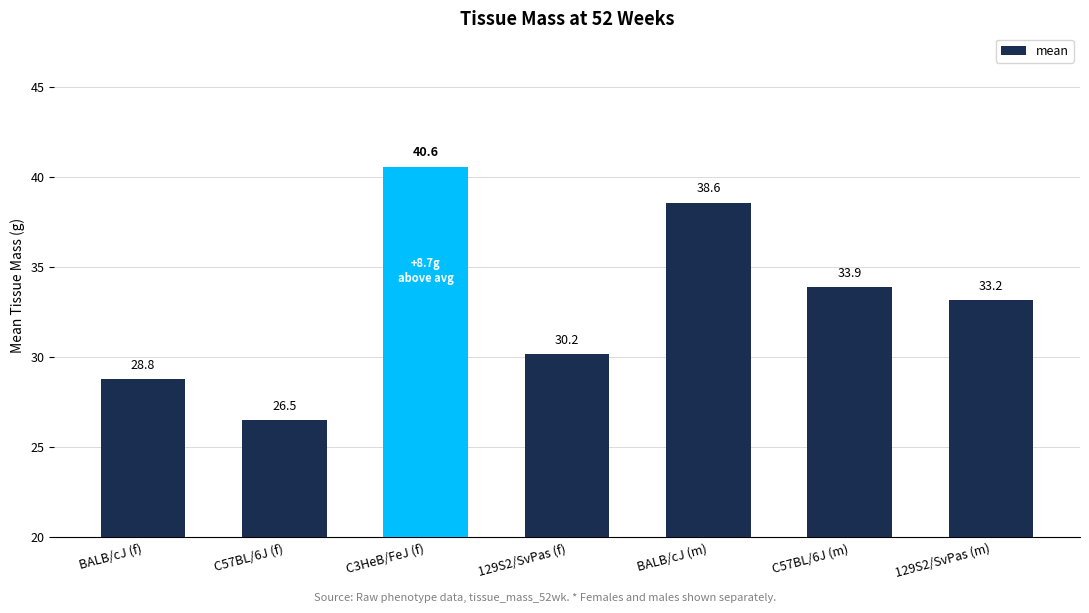

How many categories are shown in the chart?

7